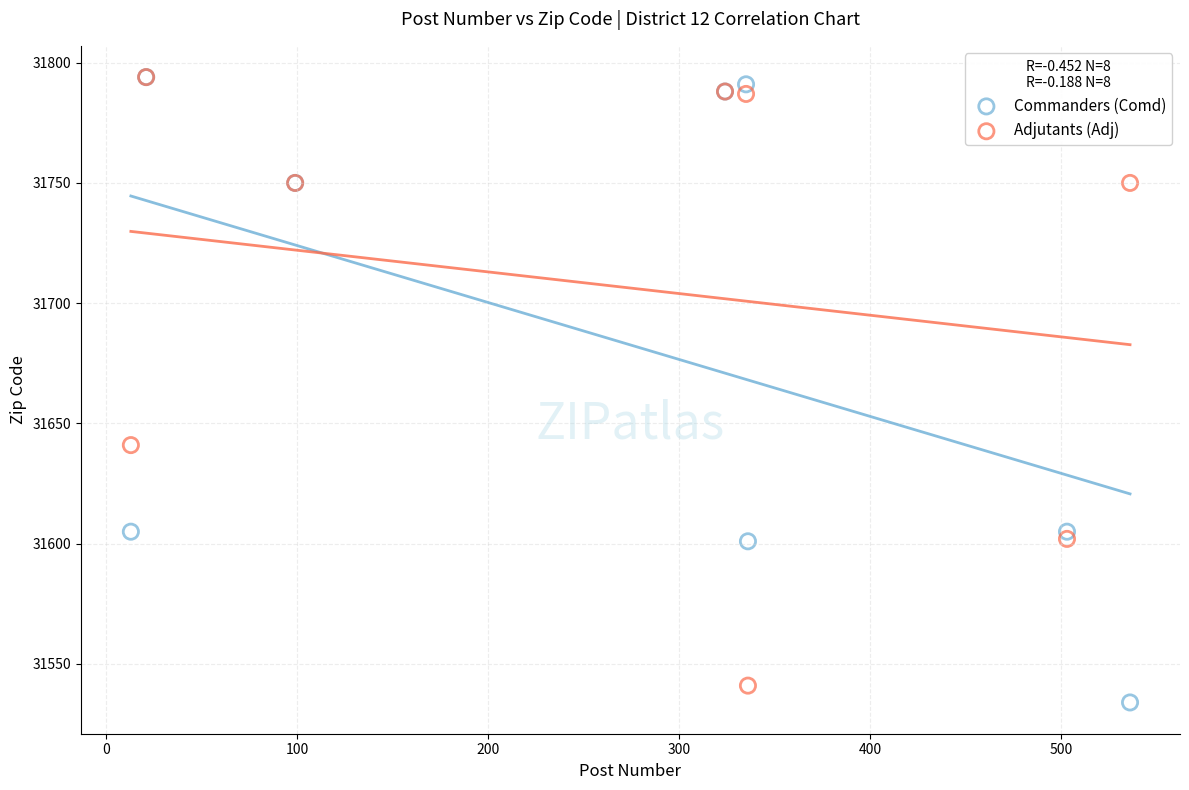

Across all series, what Y value is closest to 31664?

31641